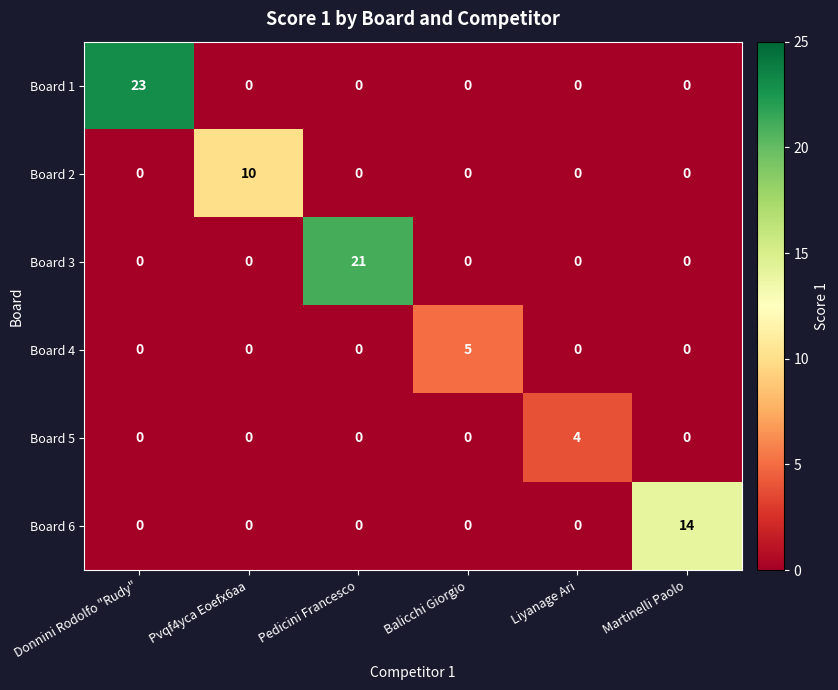

What is the highest value of the Board 4 series?

5